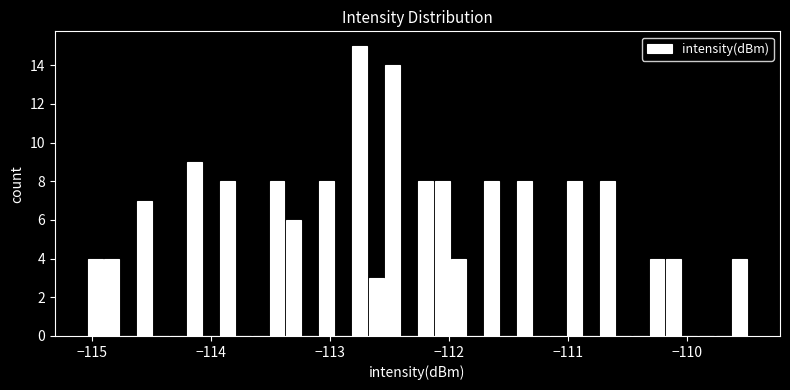

Around what value on the x-axis is the tallest bar? Give the approximate position of its centre, as read against the axis.

-112.8